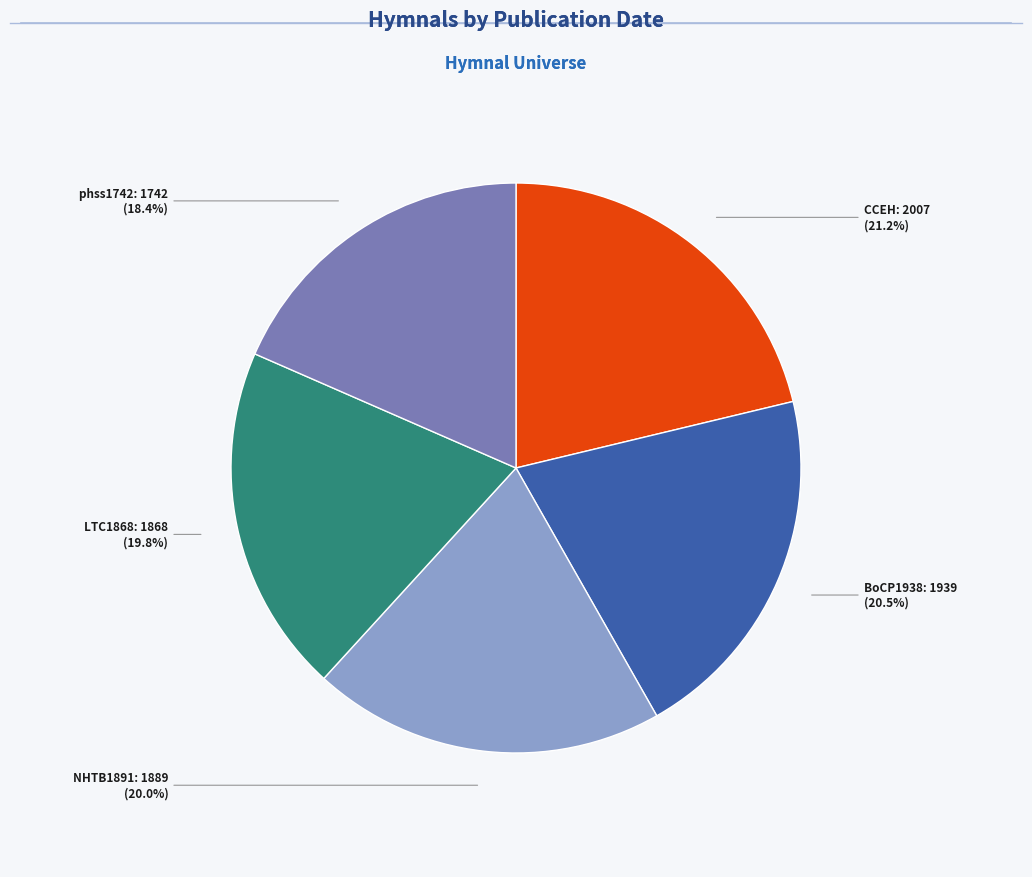

Is there any slice that represents more than half of the pie?

No